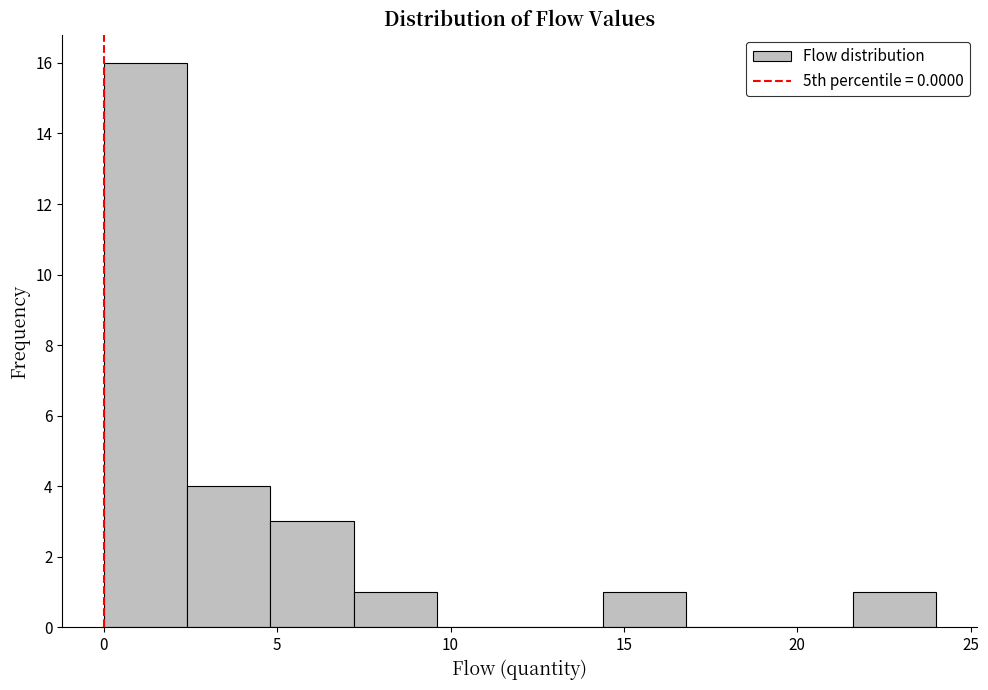

Reading left to right, list every bar in this chart as the range it spans on the x-axis followed by its height. Neither the bar edges nor the heights are printed on the chart, so give them approximately, as read against the axes.

0.0 to 2.4: 16
2.4 to 4.8: 4
4.8 to 7.2: 3
7.2 to 9.6: 1
9.6 to 12.0: 0
12.0 to 14.4: 0
14.4 to 16.8: 1
16.8 to 19.2: 0
19.2 to 21.6: 0
21.6 to 24.0: 1